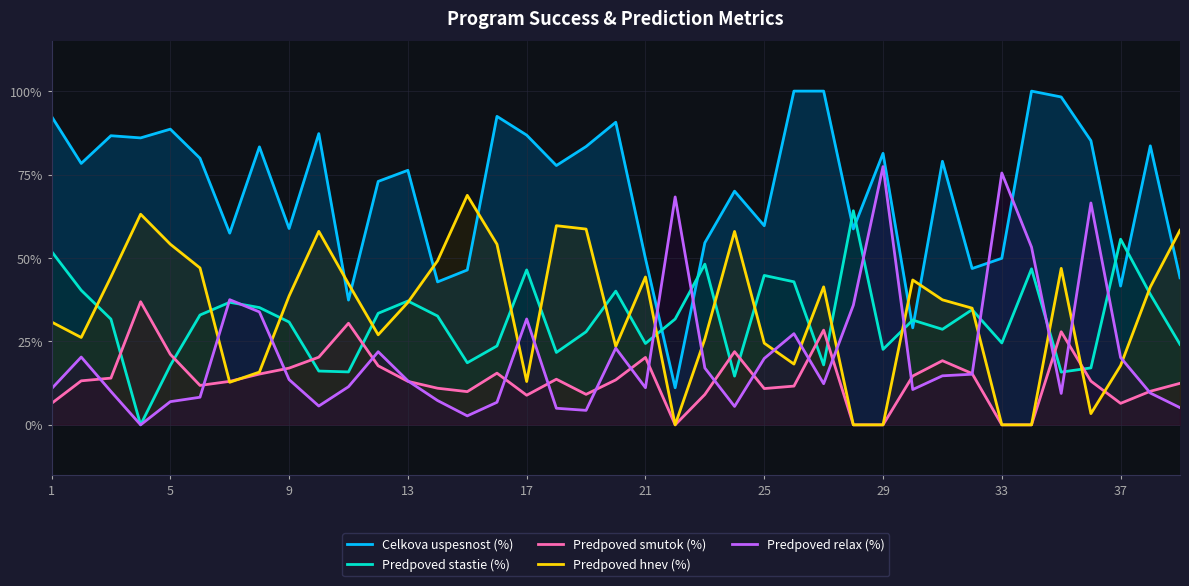

Reading right to left, extract all data points from this chart.

Celkova uspesnost (%): 44.1	83.6	41.6	85.1	98.2	100.0	49.9	46.8	79.0	29.1	81.3	58.7	100.0	100.0	59.7	70.0	54.6	11.1	49.8	90.7	83.4	77.7	86.8	92.4	46.4	42.8	76.3	72.9	37.4	87.3	58.8	83.3	57.4	79.9	88.6	86.0	86.6	78.3	92.4
Predpoved stastie (%): 24.1	39.1	55.6	17.1	15.8	46.7	24.5	34.5	28.6	31.4	22.6	64.2	18.0	42.9	44.8	14.6	48.1	31.7	24.4	40.1	27.9	21.7	46.4	23.6	18.6	32.6	37.1	33.4	15.9	16.1	30.8	35.1	36.7	32.9	17.8	0.0	31.7	40.3	52.0
Predpoved smutok (%): 12.4	10.1	6.4	13.1	27.9	0.0	0.0	15.4	19.2	14.6	0.0	0.0	28.4	11.6	10.9	21.9	9.1	0.0	20.2	13.5	9.1	13.7	8.9	15.5	9.9	11.0	13.0	17.7	30.4	20.3	17.0	15.2	13.0	11.8	21.1	36.9	14.0	13.2	6.4
Predpoved hnev (%): 58.3	41.3	17.8	3.4	46.9	0.0	0.0	35.0	37.5	43.4	0.0	0.0	41.3	18.2	24.5	58.0	25.7	0.0	44.3	23.5	58.7	59.7	13.0	54.1	68.8	49.2	36.7	27.0	42.3	58.0	38.6	15.8	12.8	47.0	54.1	63.1	44.3	26.2	30.8
Predpoved relax (%): 5.2	9.5	20.2	66.5	9.4	53.3	75.5	15.2	14.7	10.6	77.4	35.9	12.3	27.3	19.9	5.5	17.0	68.3	11.1	23.0	4.3	5.0	31.7	6.8	2.7	7.3	13.2	21.9	11.4	5.6	13.6	33.8	37.5	8.3	7.0	0.0	10.0	20.3	10.8